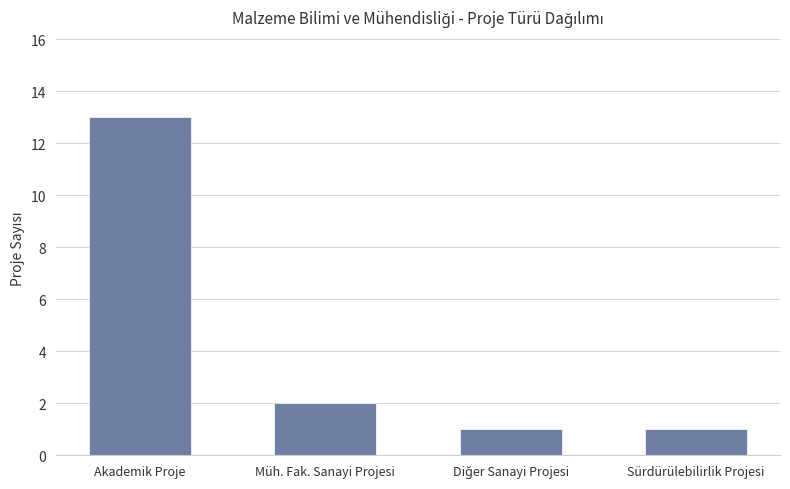

How many values are below 2?

2